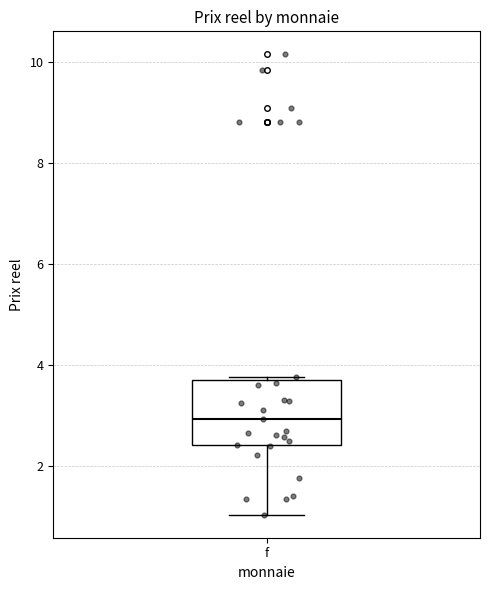

Transcribe this box plot: give where the median line is, the range the box spans, and where the two whiskers end, as read against the y-axis. The values are not printed on the chart, so give them approximately, as read against the axis.

median 3.0, box 2.4 to 3.8, whiskers 1.0 to 3.8 (just above the box's upper edge)